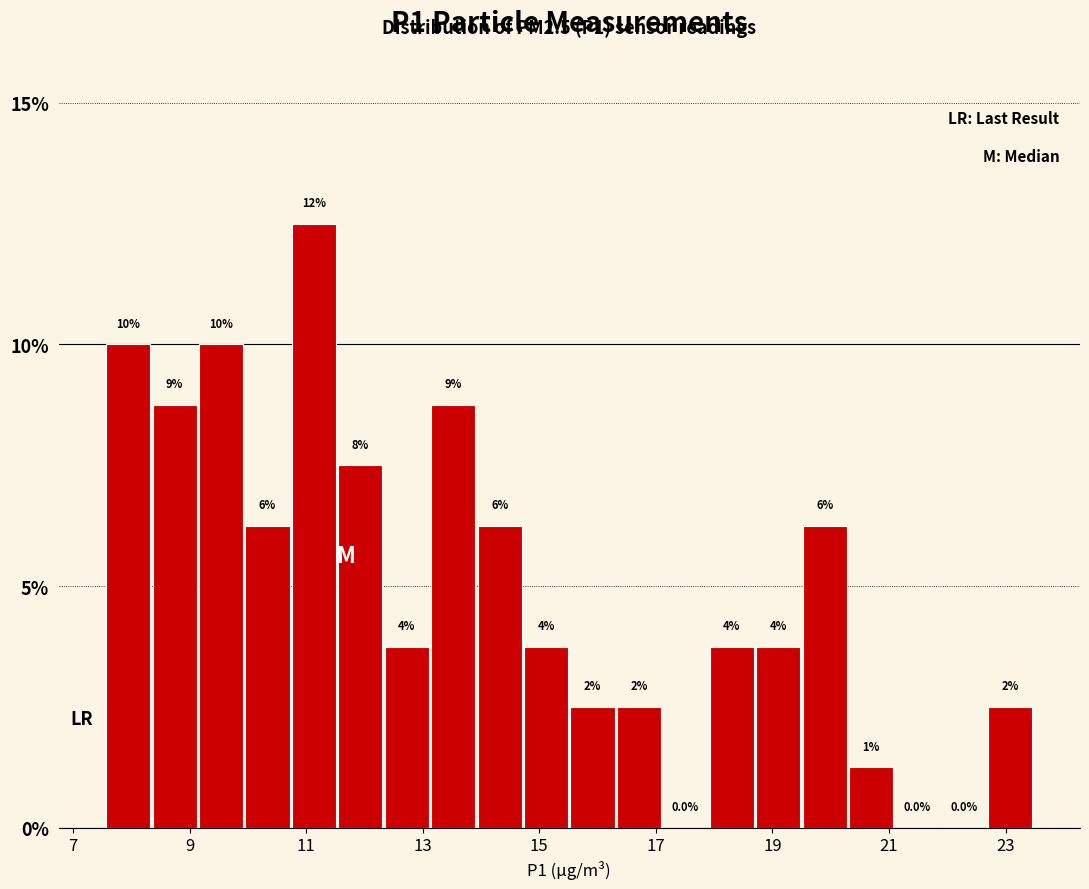

Around what value on the x-axis is the tallest bar? Give the approximate position of its centre, as read against the axis.

11.2